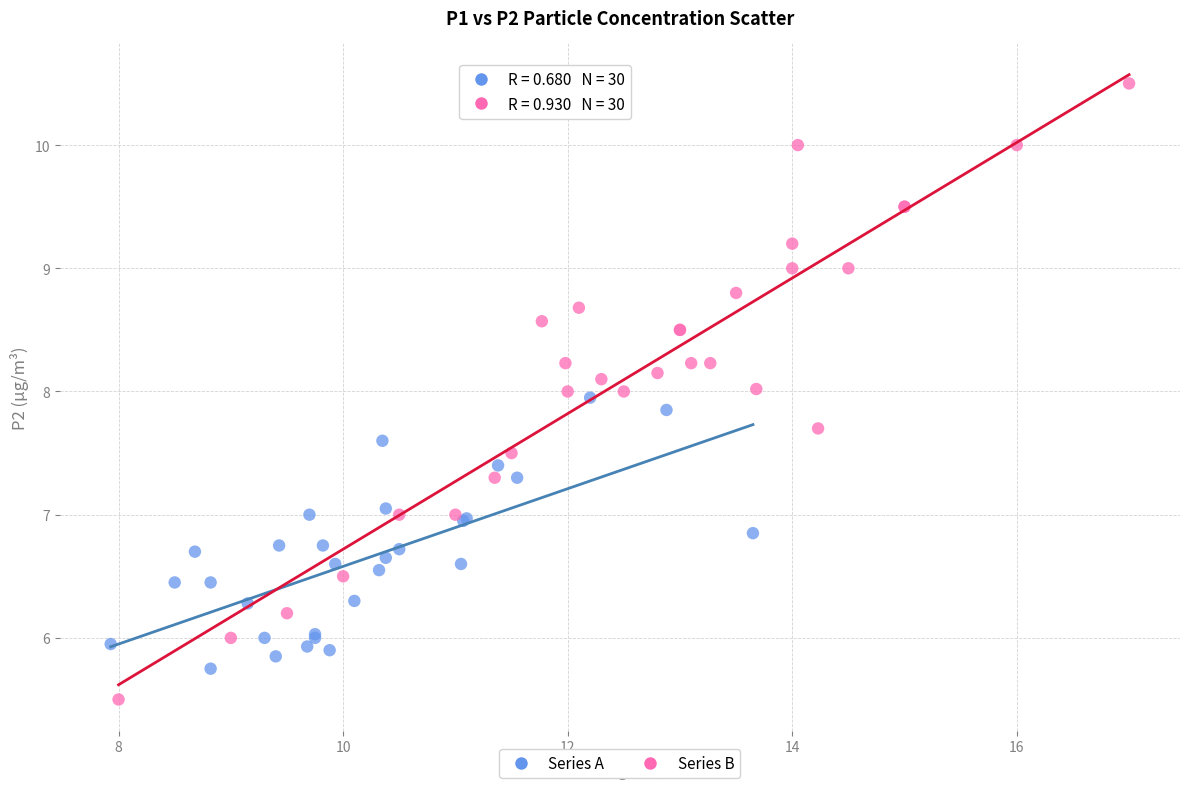

Which series has the largest Y range (max minus min)?

Series B